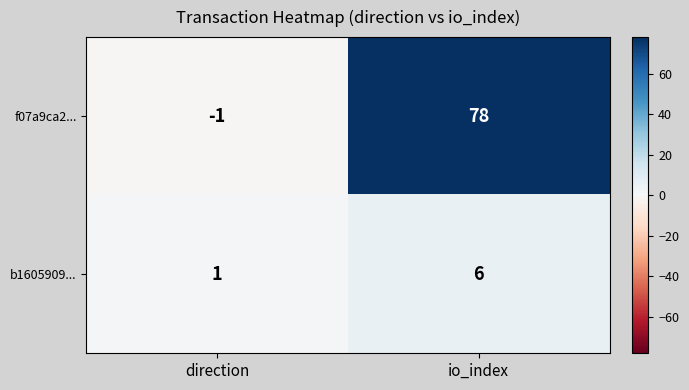

Where is b1605909... nearest to the value 3?

direction